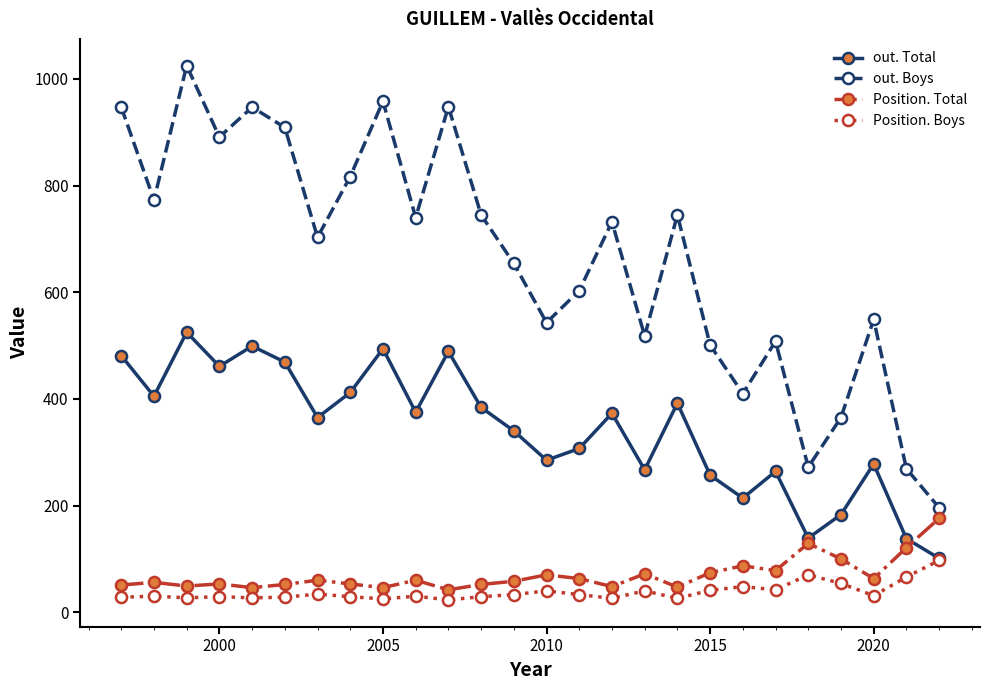

Which series has the largest total across all categories?

out. Boys